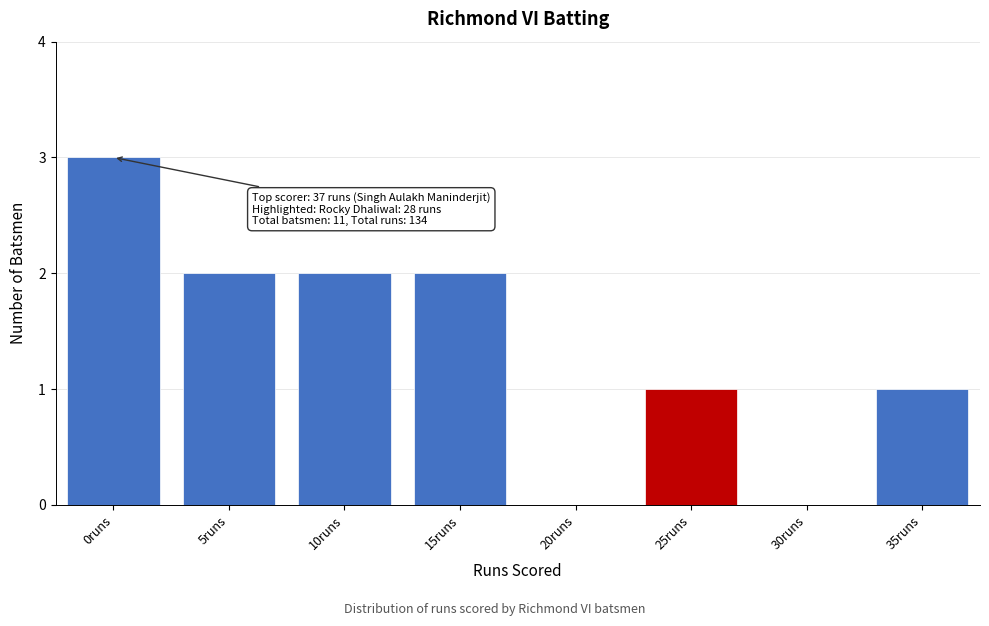

Reading left to right, list all the values displayed in this chart.

0runs=3	5runs=2	10runs=2	15runs=2	20runs=0	25runs=1	30runs=0	35runs=1